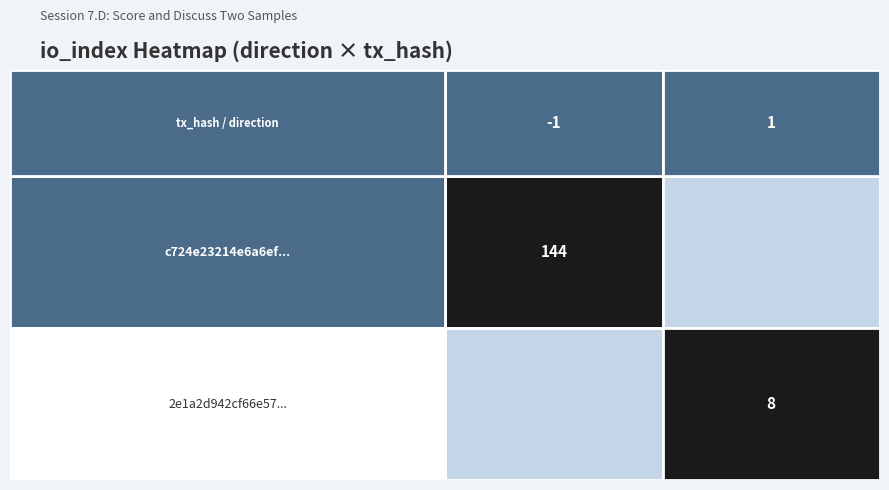

Which series has the widest spread of values?

c724e23214e6a6ef1186ae0628f3baf8b5a207a